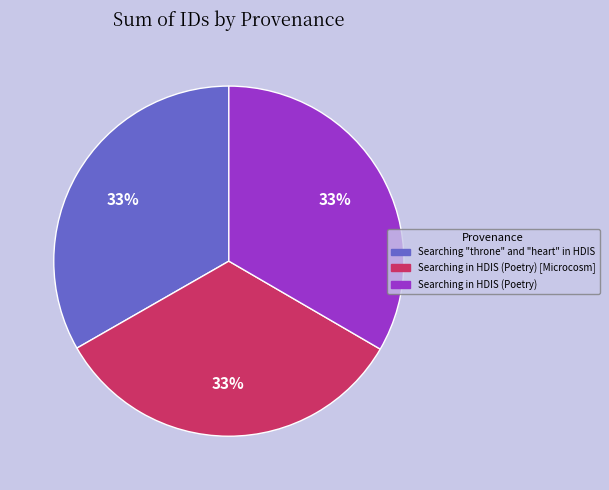

Is there any slice that represents more than half of the pie?

No